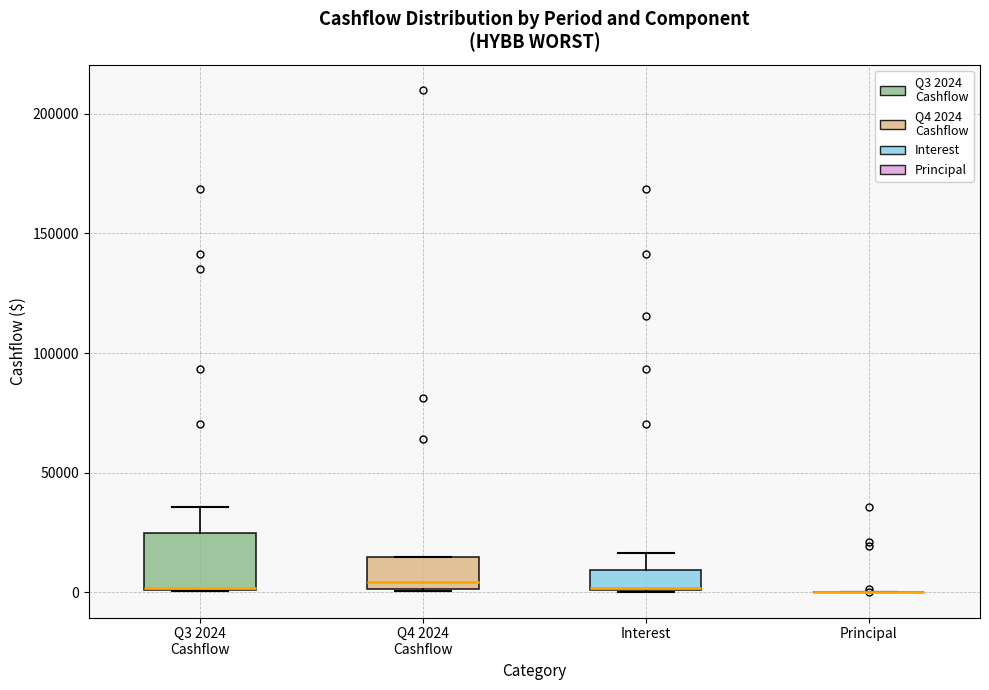

Reading left to right, read every box against the y-axis: the position of its median line, the range the box covers, and the ends of its whiskers. The values are not printed on the chart, so give them approximately, as read against the axis.

Q3 2024 Cashflow: median 0 (drawn on the box's lower edge), box 0 to 25000, whiskers 0 to 35000
Q4 2024 Cashflow: median 5000, box 0 to 15000, whiskers 0 to 15000
Interest: median 0 (drawn on the box's lower edge), box 0 to 10000, whiskers 0 to 15000
Principal: box collapsed to a line at 0, whiskers 0 to 0